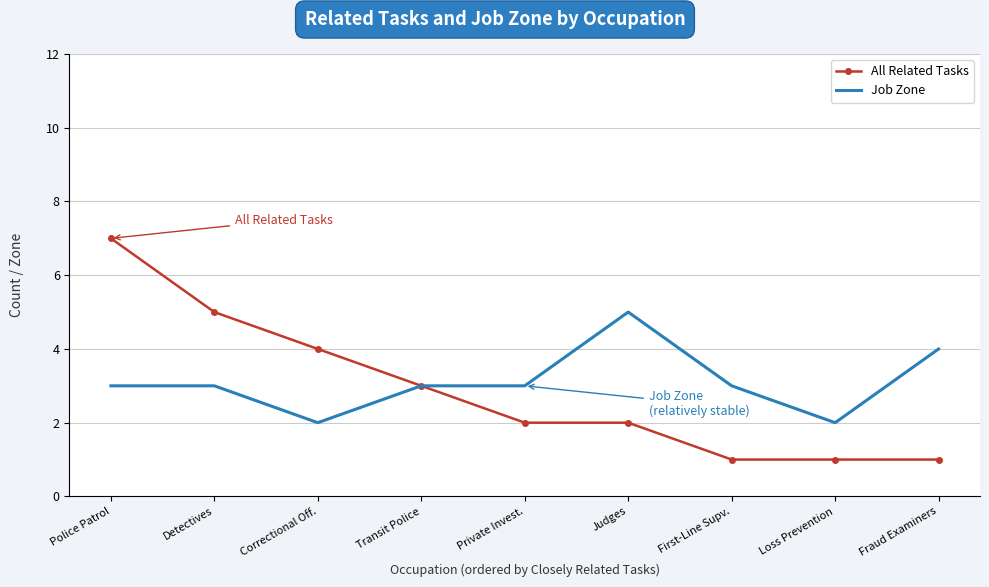

List the series in order of their overall mean, highest first.

Job Zone, All Related Tasks